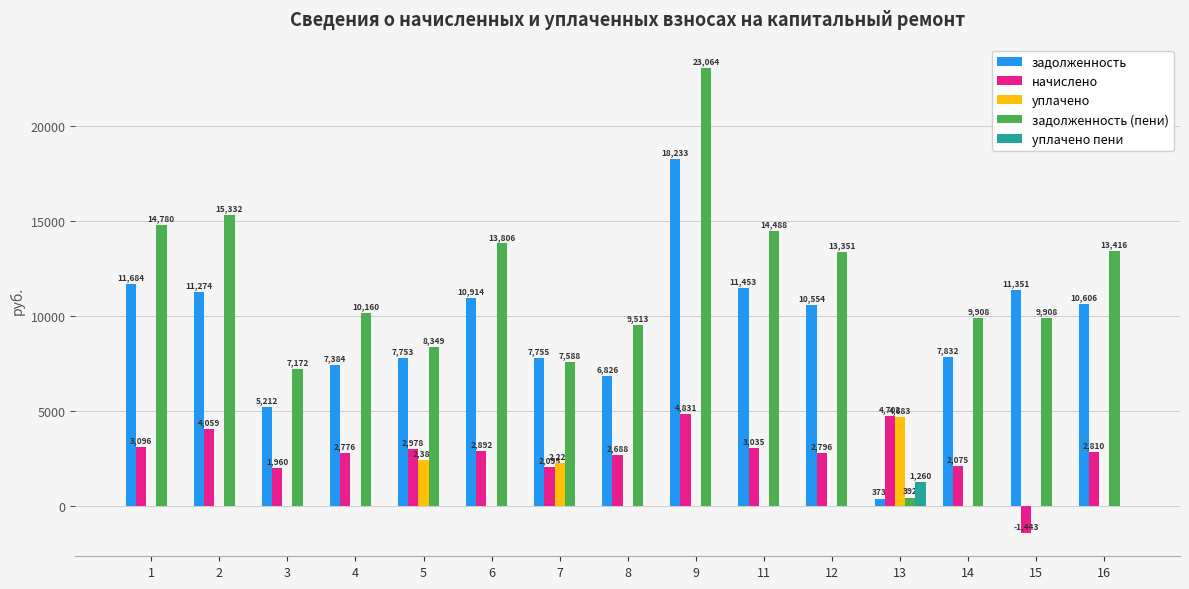

What is the average value of the уплачено series?

619.1